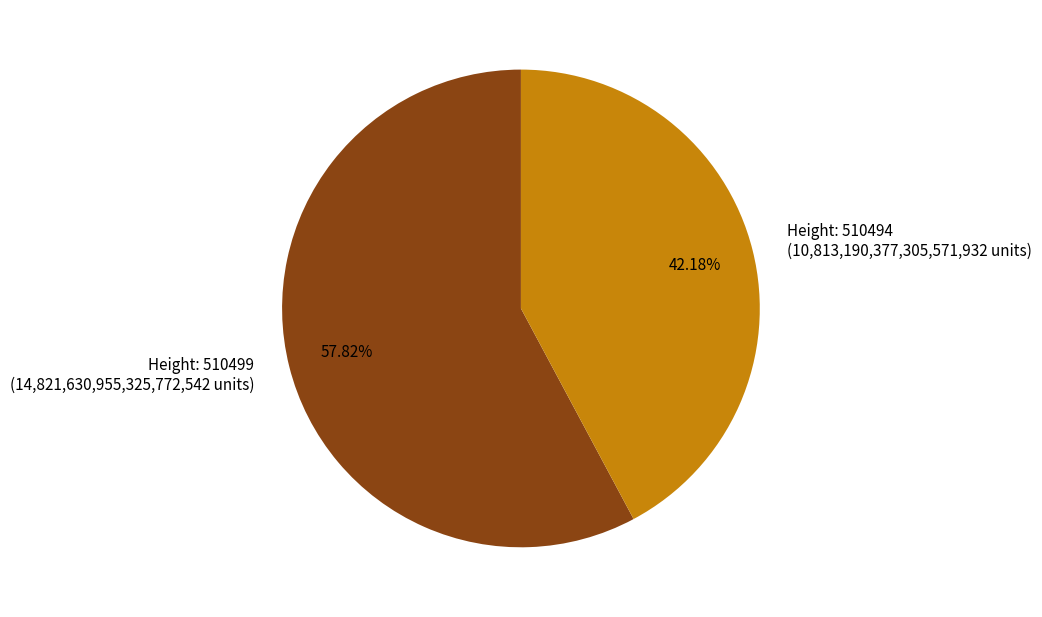

Is there a majority slice in this chart?

Yes